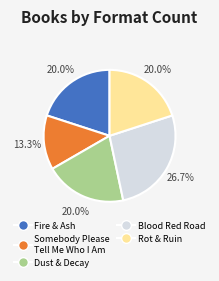

What percentage do Fire & Ash and Blood Red Road together represent?

46.7%